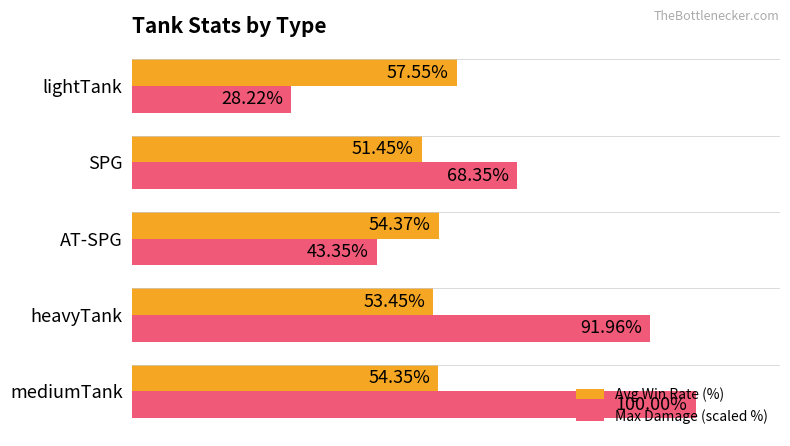

Which series has the largest range (max minus min)?

Max Damage (scaled %)